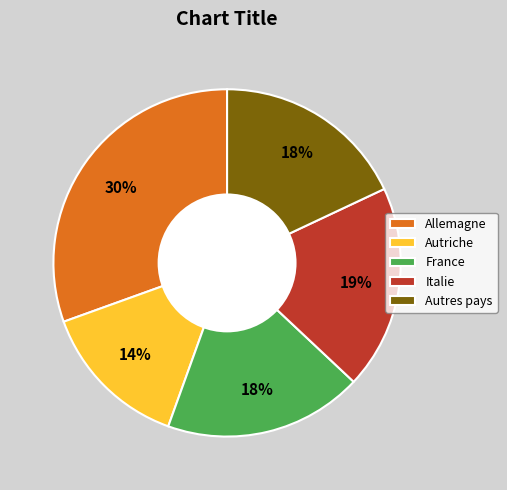

Which category has the smallest portion of the pie?

Autriche